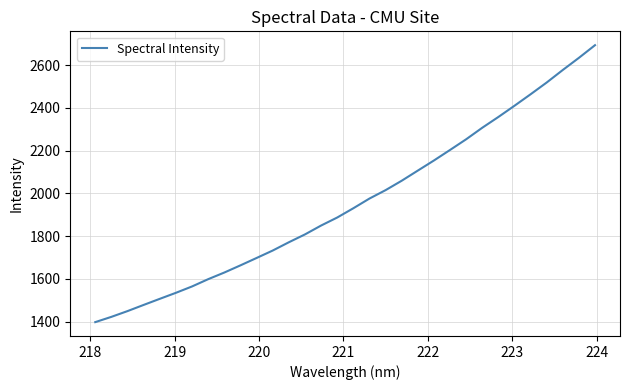

What is the greatest value displayed?

2693.0